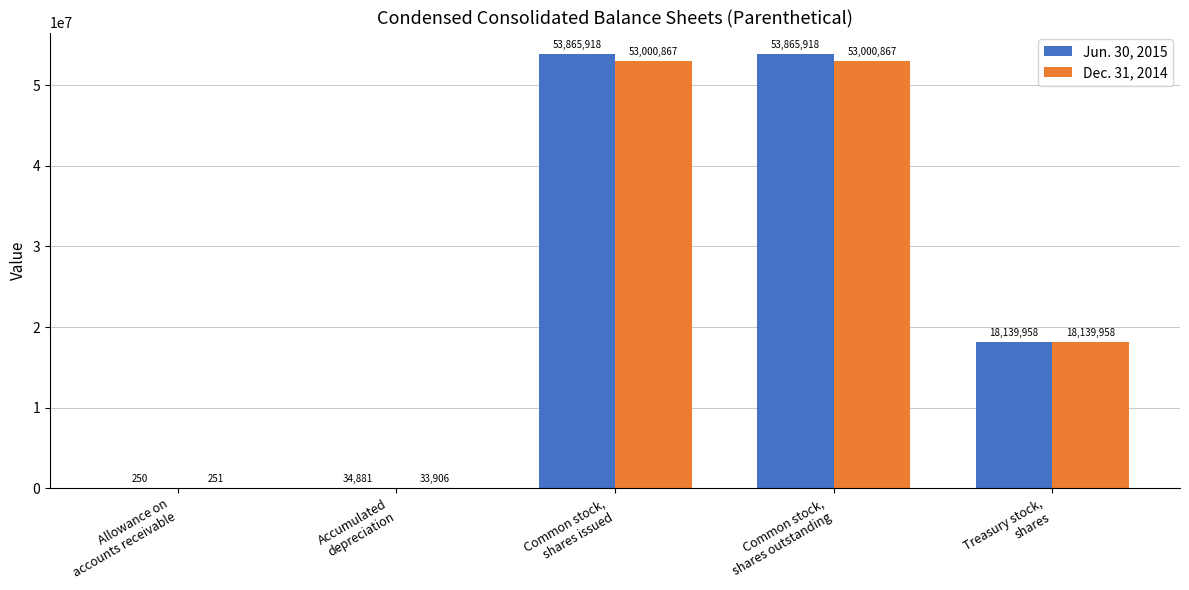

Are the bars grouped side by side (vs. stacked)?

Yes